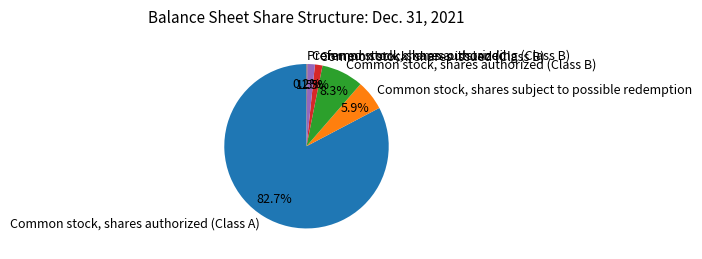

Is it true that Common stock, shares subject to possible redemption is 6% of the pie?

True